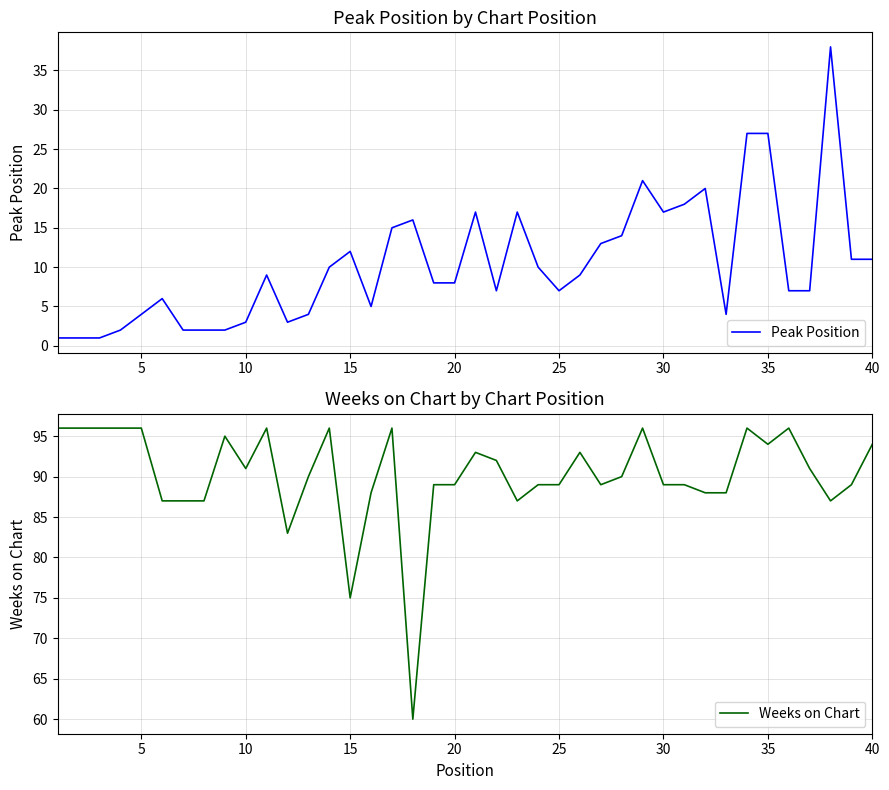

Does the chart have visible grid lines?

Yes